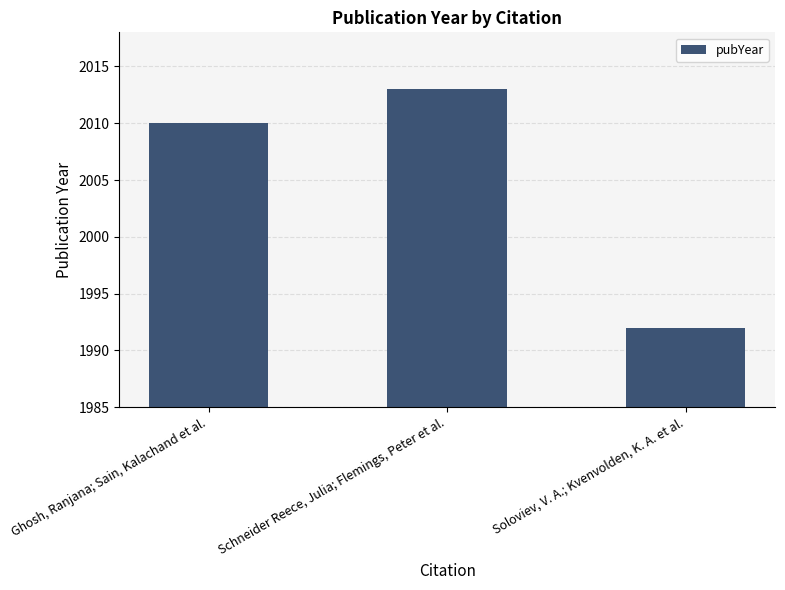

Approximately how many times larger is the value at Ghosh, Ranjana; Sain, Kalachand et al. compared to Soloviev, V. A.; Kvenvolden, K. A. et al.?

1.0